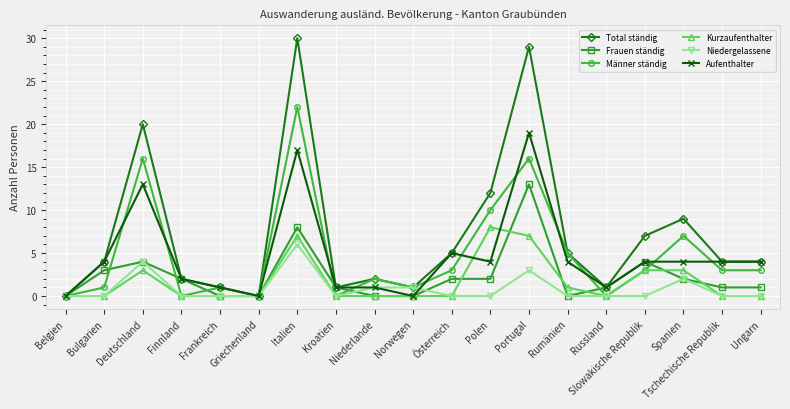

True or false: Kurzaufenthalter has more than 0 interior local peaks.

True